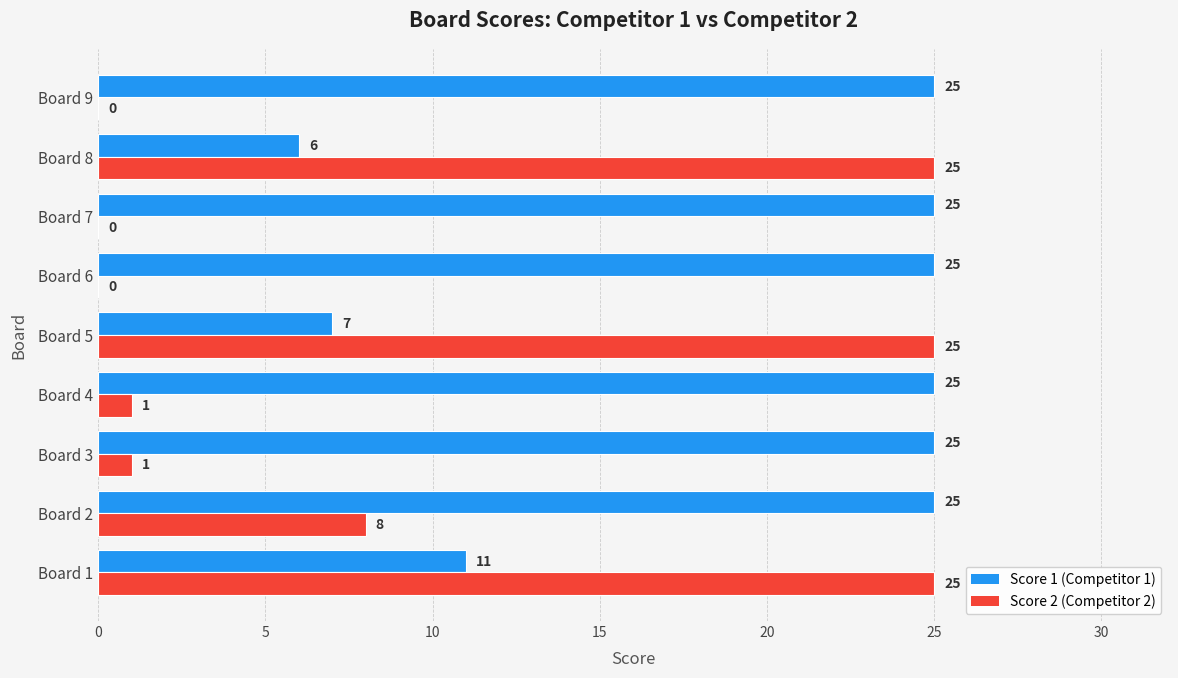

At which category is the sum across all series the highest?

Board 1